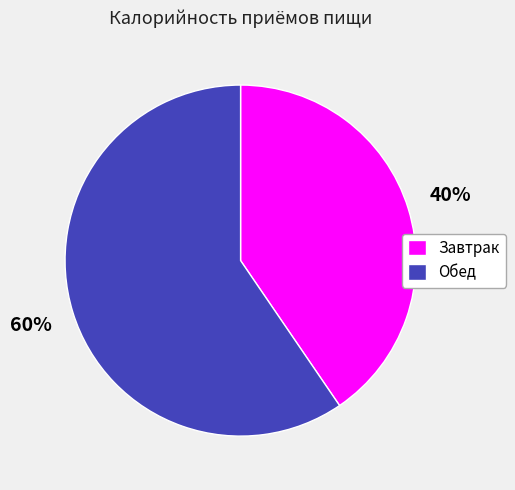

To the nearest percent, what is the average slice percentage?

50%